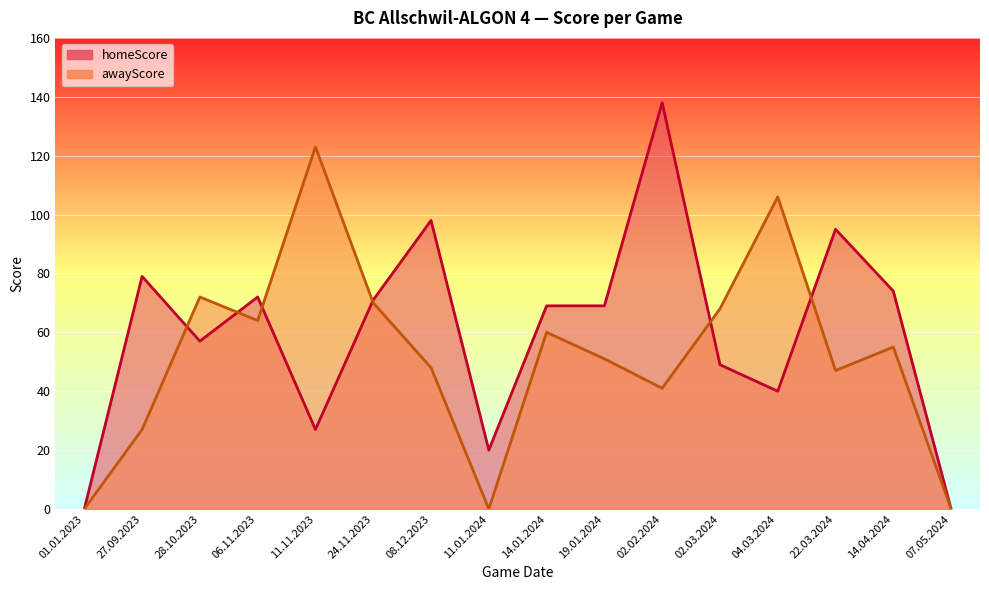

Rank the series by their average value, from lowest to highest.

awayScore, homeScore